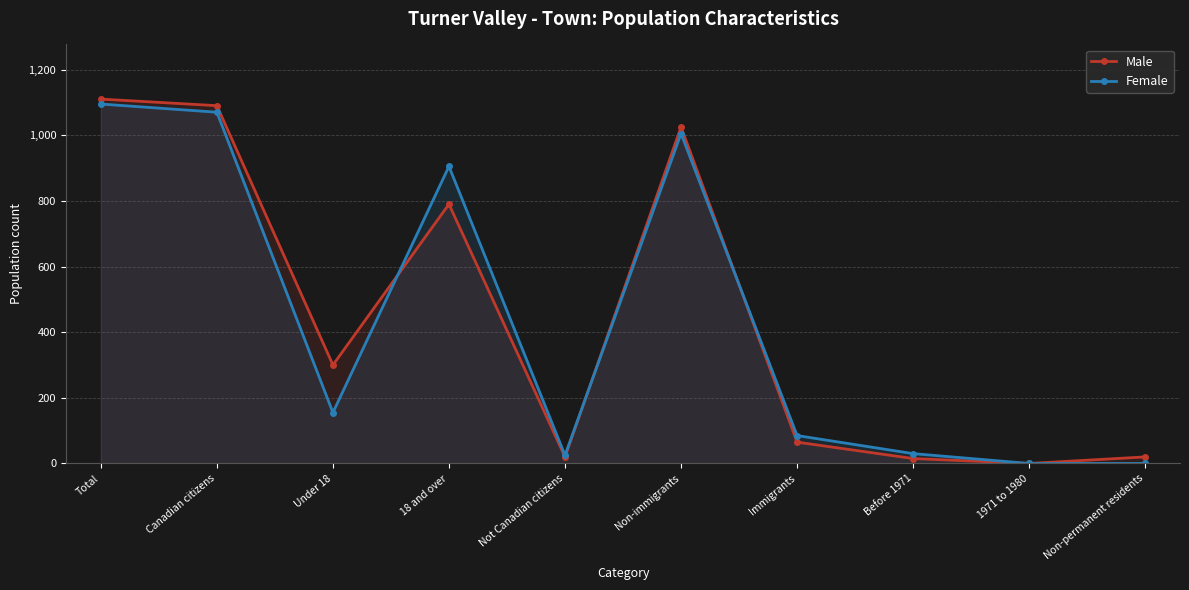

Reading right to left, what are all the values shown in this chart?

Male: Non-permanent residents=20	1971 to 1980=0	Before 1971=15	Immigrants=65	Non-immigrants=1025	Not Canadian citizens=20	18 and over=790	Under 18=300	Canadian citizens=1090	Total=1110
Female: Non-permanent residents=0	1971 to 1980=0	Before 1971=30	Immigrants=85	Non-immigrants=1005	Not Canadian citizens=25	18 and over=905	Under 18=155	Canadian citizens=1070	Total=1095